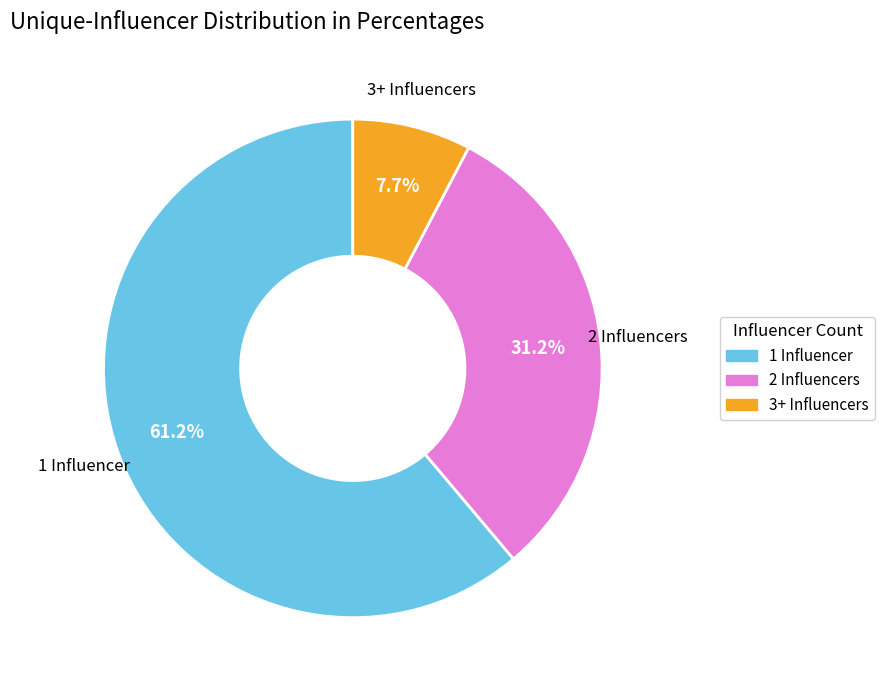

Does any single category account for the majority?

Yes